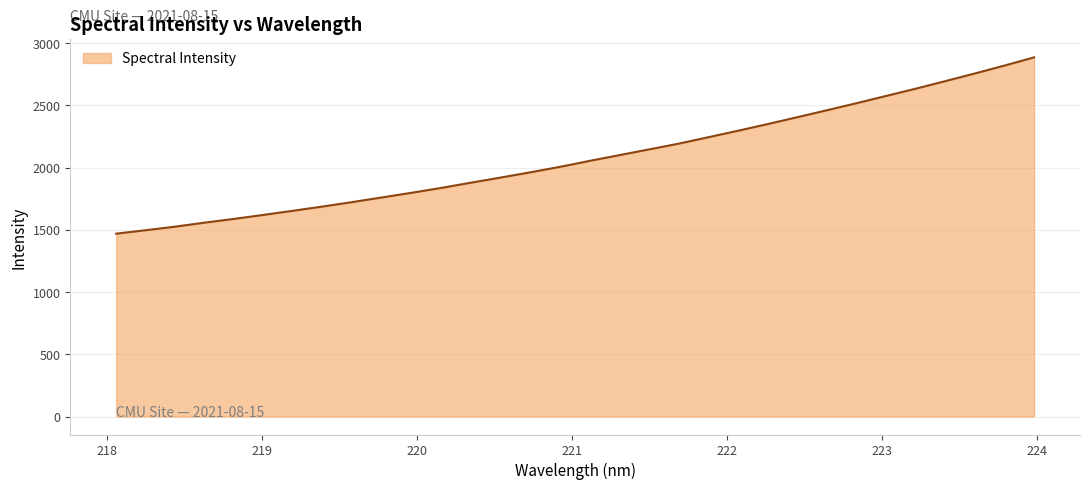

What is the minimum value shown in the chart?

1469.7